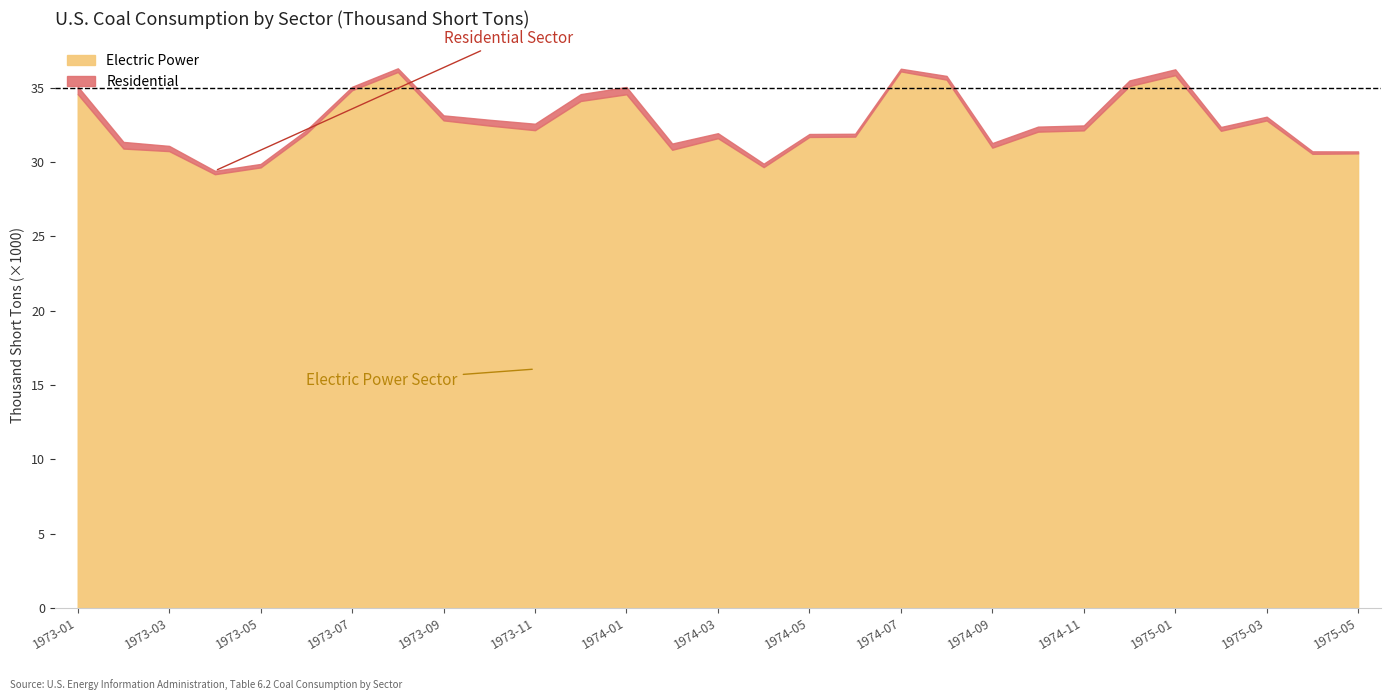

How many lines are shown in the chart?

2